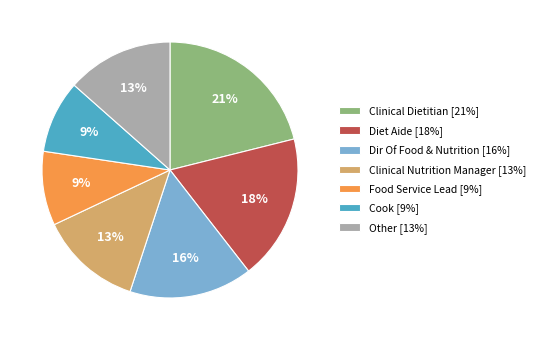

Which slice is the largest?

Clinical Dietitian [21%]